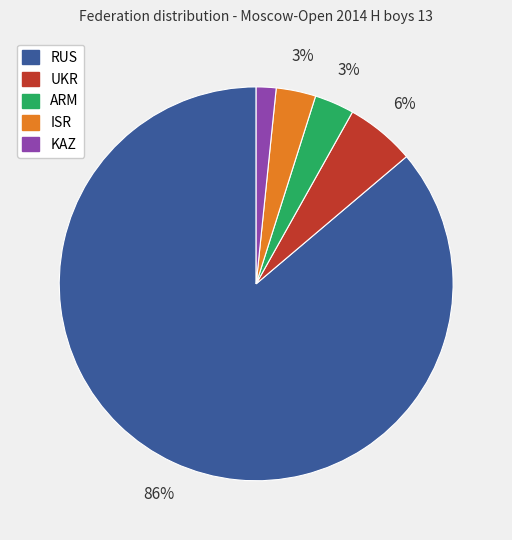

To the nearest percent, what percentage of the pie is RUS?

86%